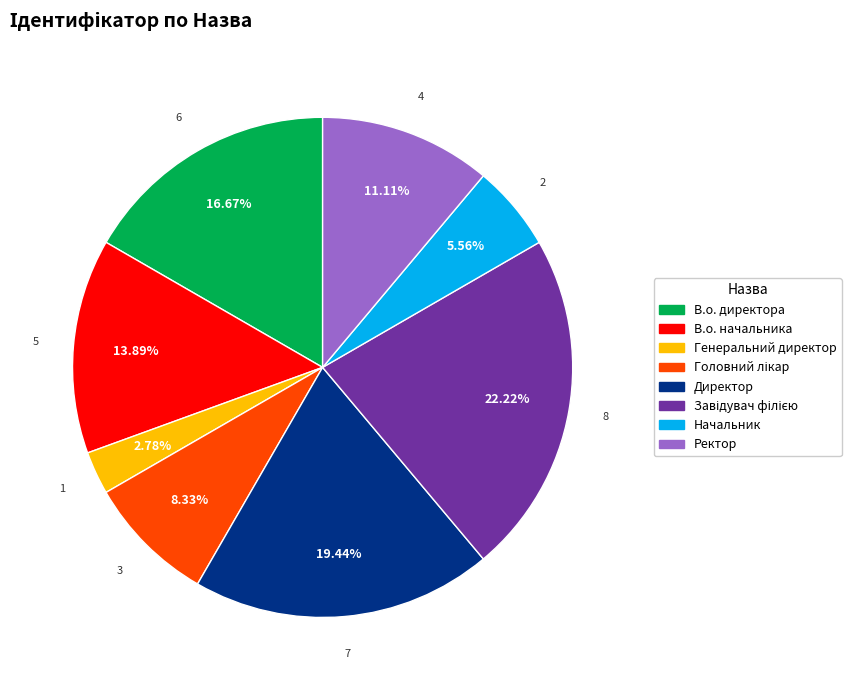

Count the number of slices in the pie.

8